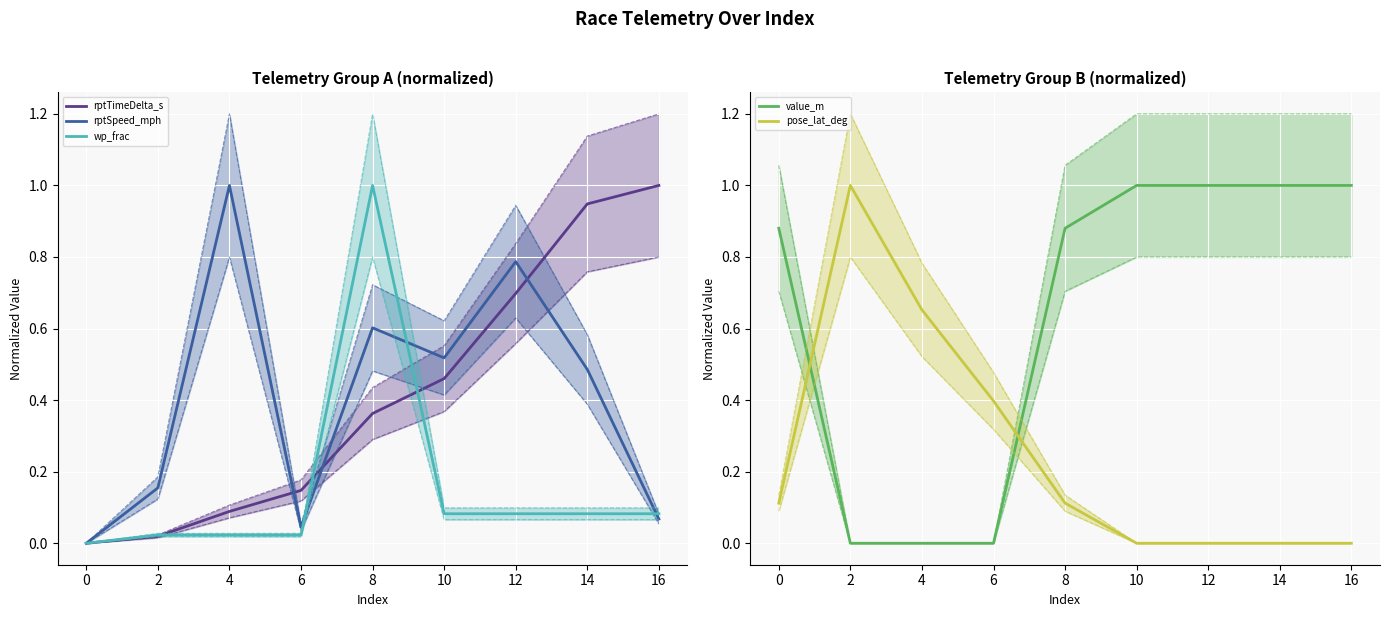

At which label does rptTimeDelta_s reach its peak?

16